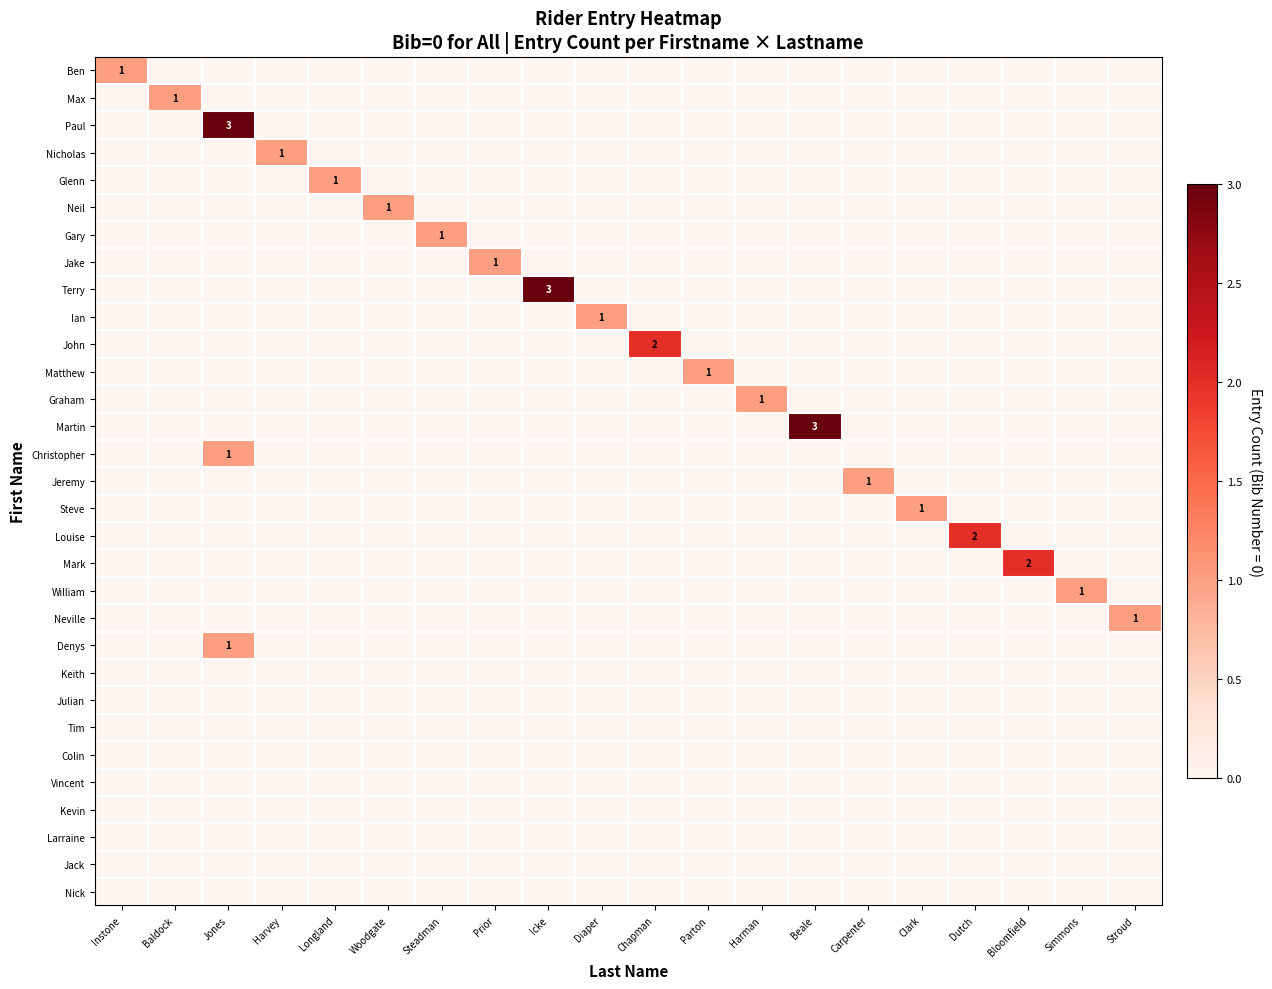

What is the difference between the highest and lowest values at Steadman?

1